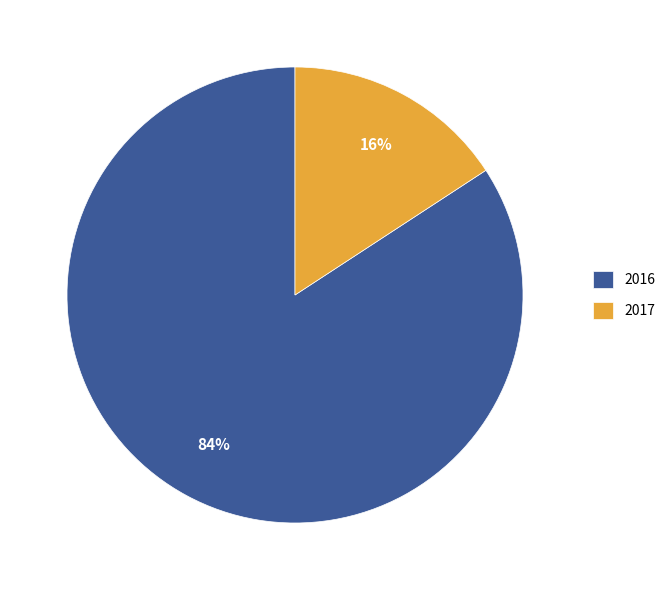

Count the number of slices in the pie.

2